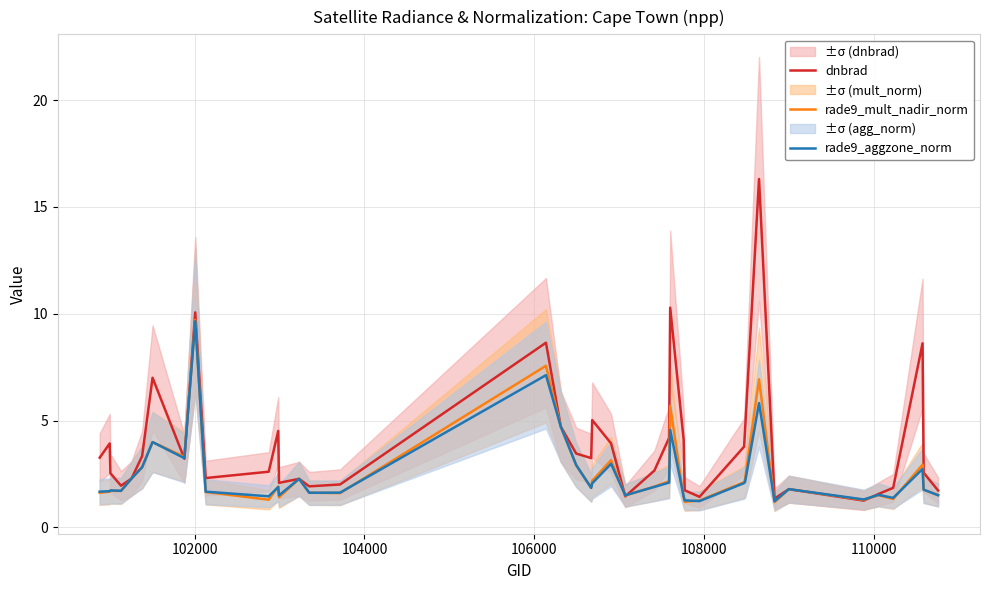

List the series in order of their peak value, lowest first.

rade9_aggzone_norm, rade9_mult_nadir_norm, dnbrad